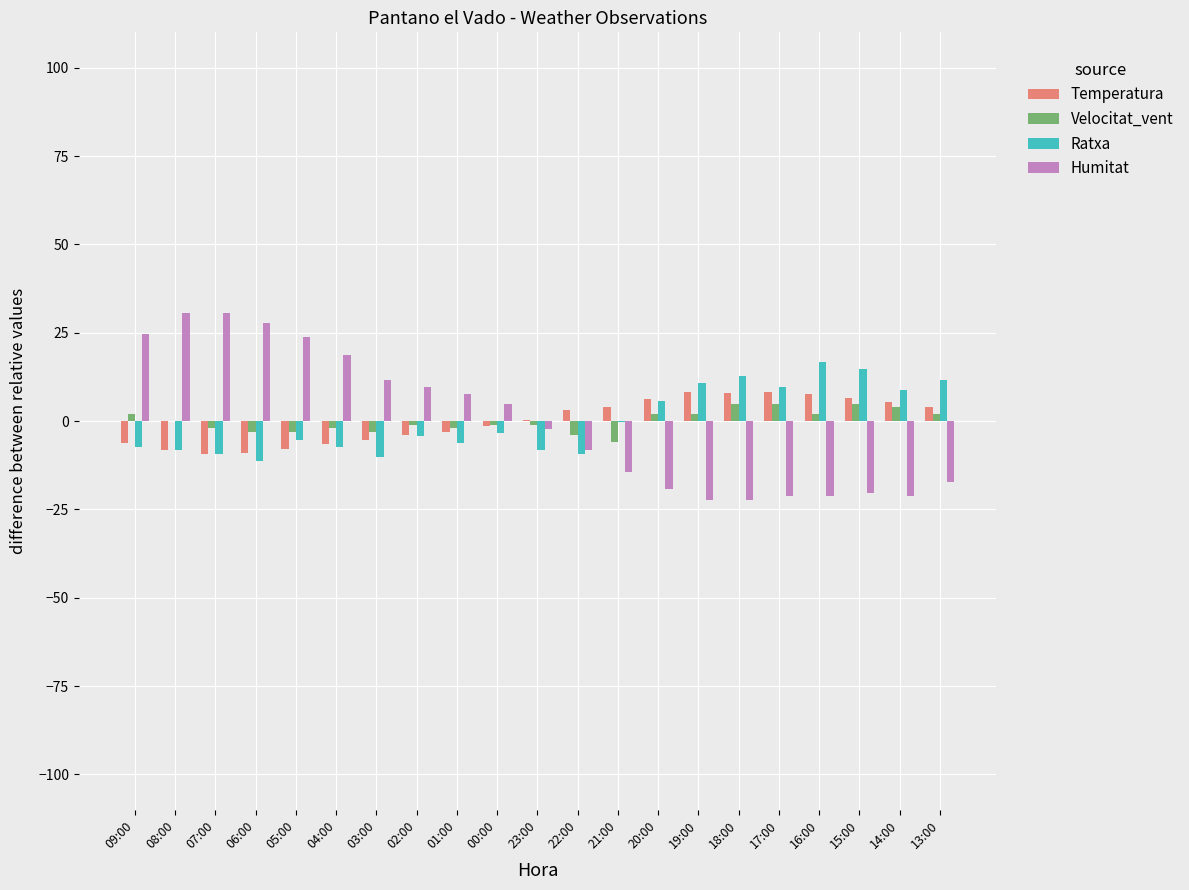

True or false: Temperatura has a value of -3.2 at 01:00.

True